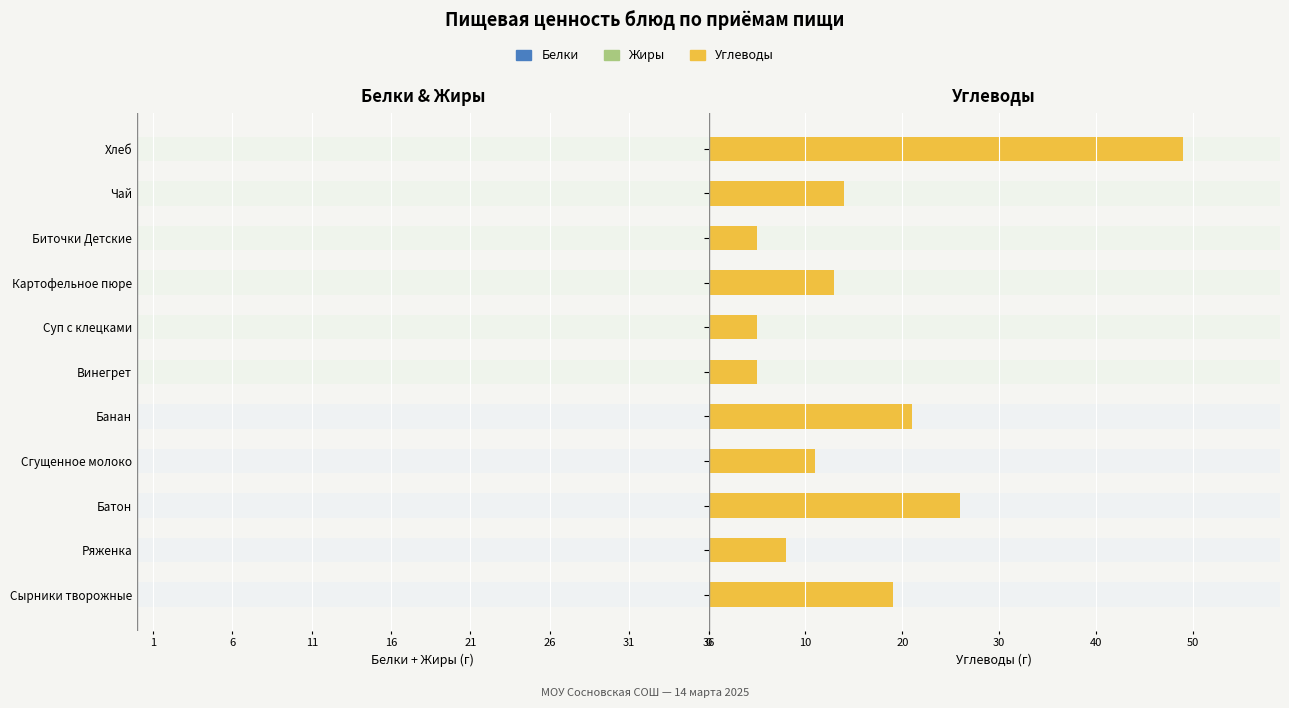

What is the spread (max minus min) of values at Банан?

20